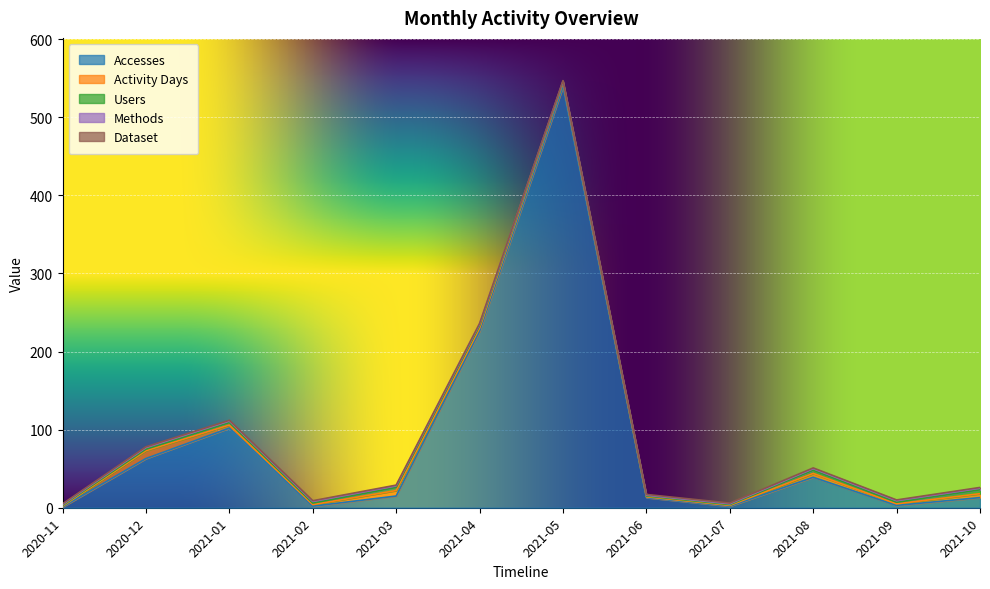

True or false: Dataset and Activity Days cross at least once.

False